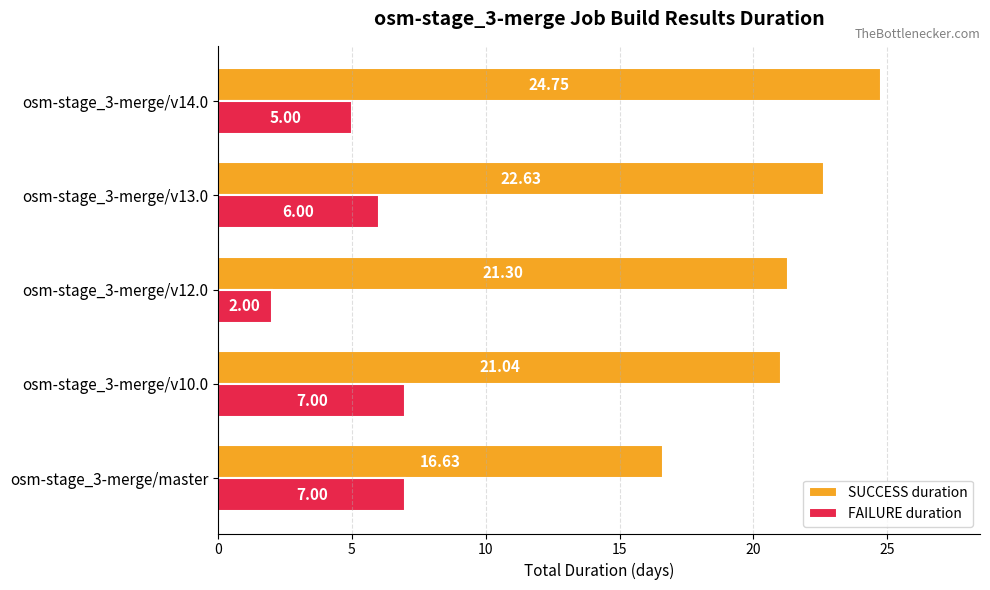

Which series has the largest total across all categories?

SUCCESS duration